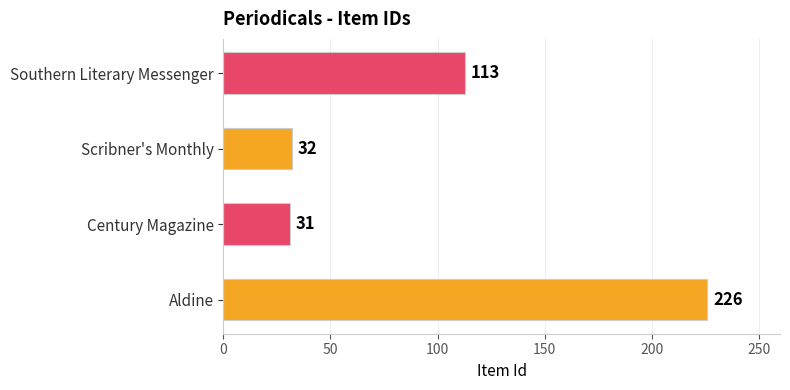

What is the sum of the values at Scribner's Monthly and Century Magazine?

63